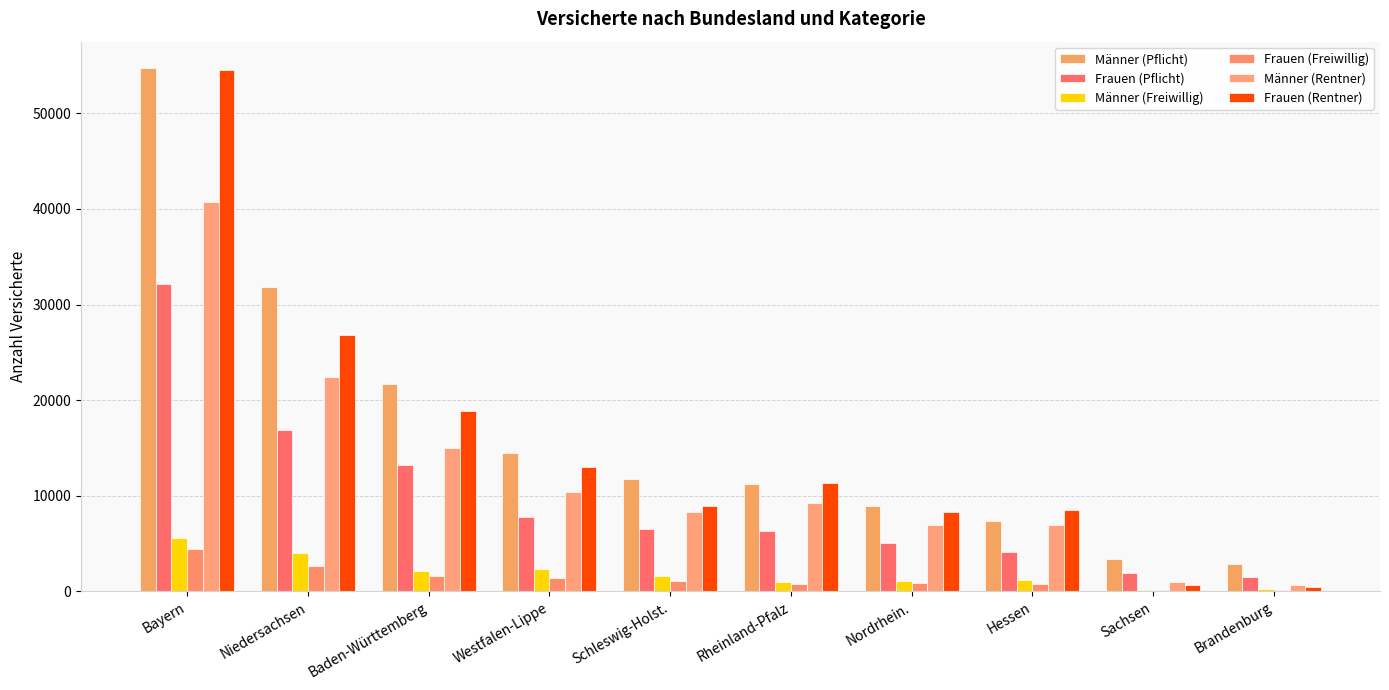

Which series has the largest range (max minus min)?

Frauen (Rentner)